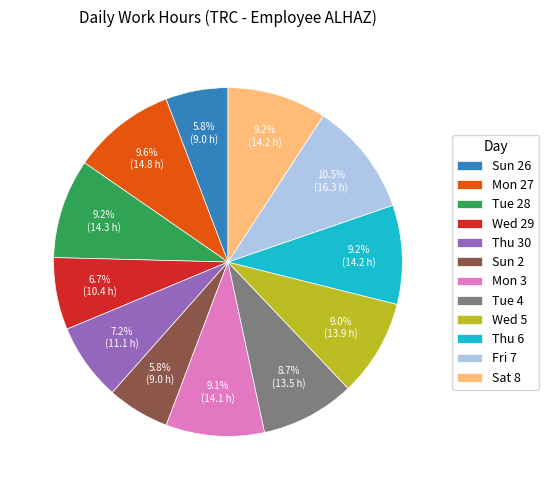

Which category has the biggest portion of the pie?

Fri 7